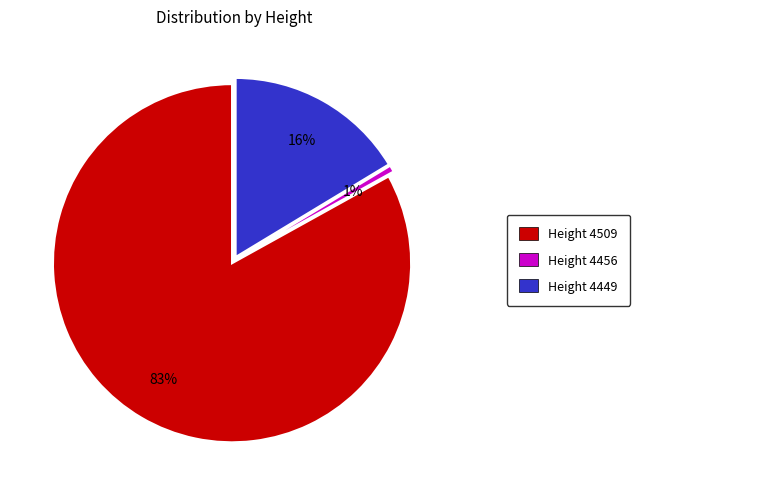

Does any single category account for the majority?

Yes